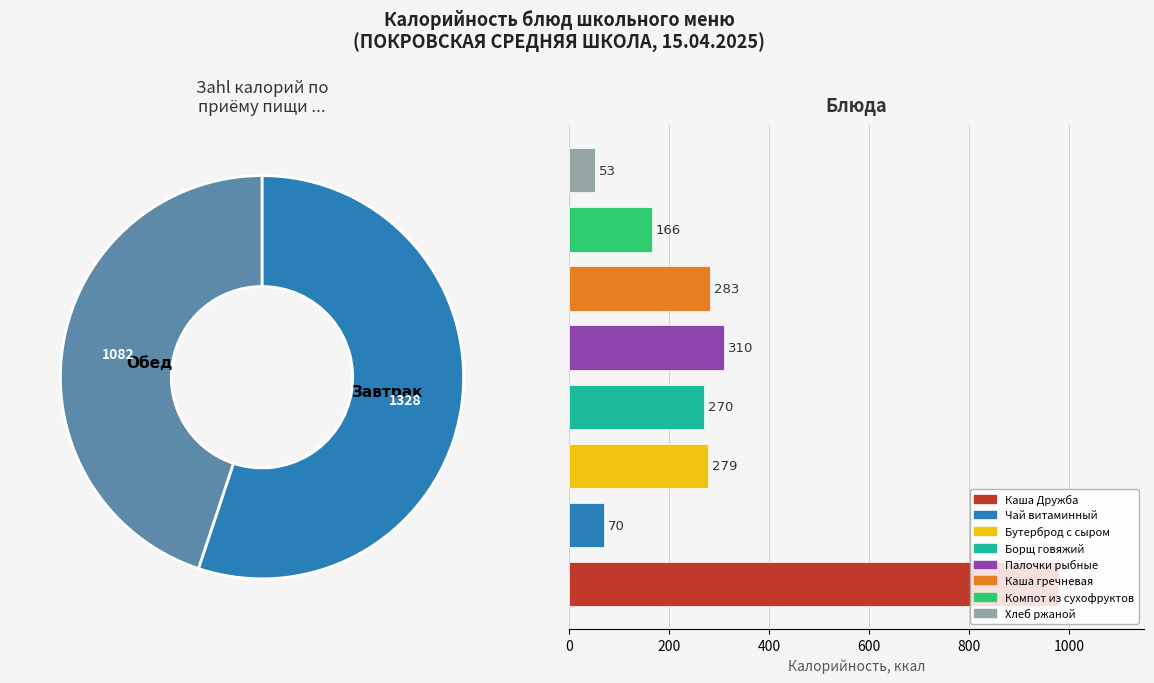

Is it true that Борщ со свежей капустой говяжий is 21% of the pie?

False